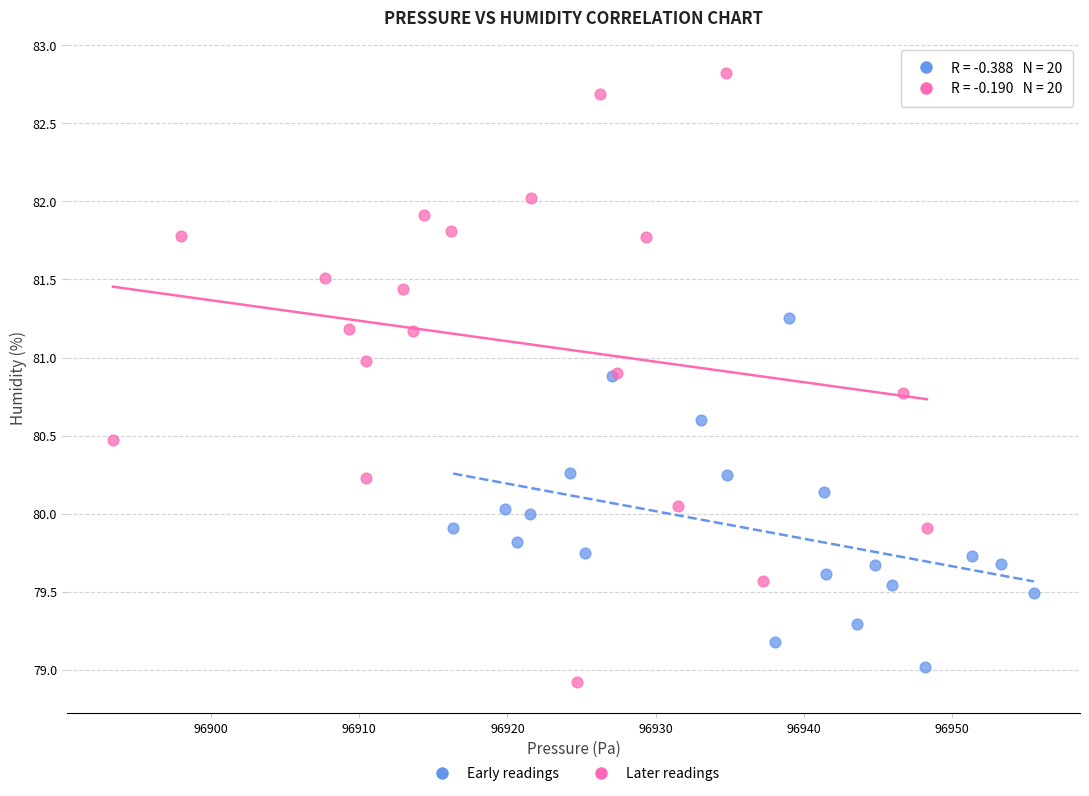

Which series has the largest Y range (max minus min)?

Later readings